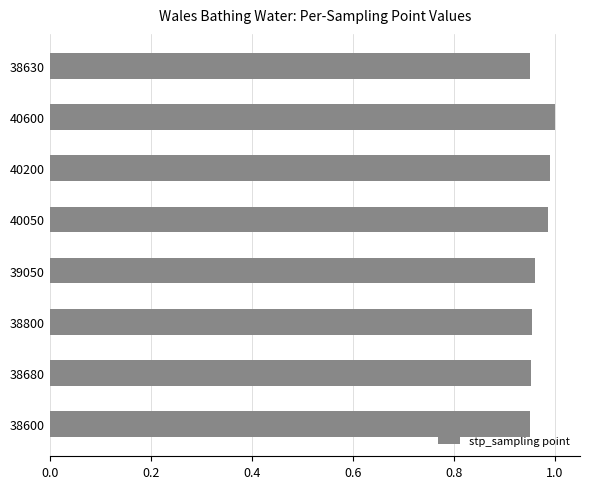

Which has a higher value, 39050 or 40050?

40050